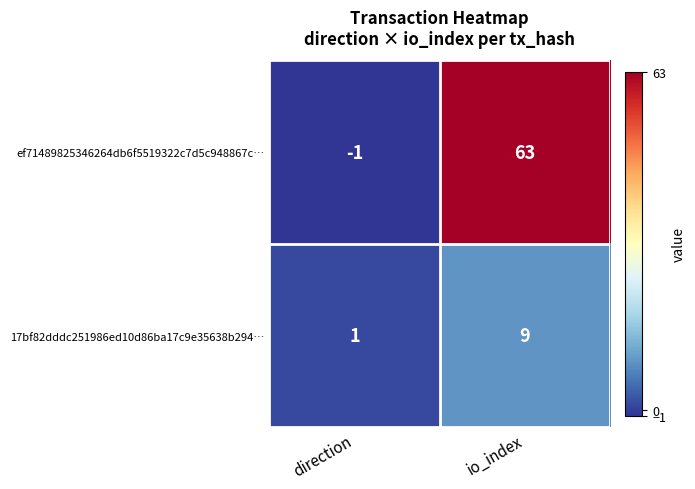

List the series in order of their peak value, lowest first.

17bf82dddc251986ed10d86ba17c9e35638b294…, ef71489825346264db6f5519322c7d5c948867c…